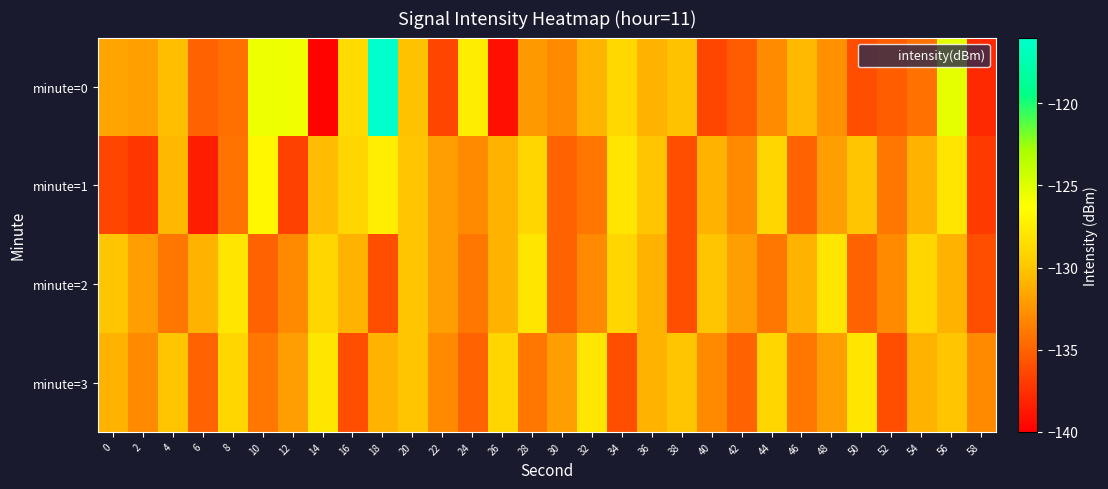

Which series has the largest range (max minus min)?

minute=0